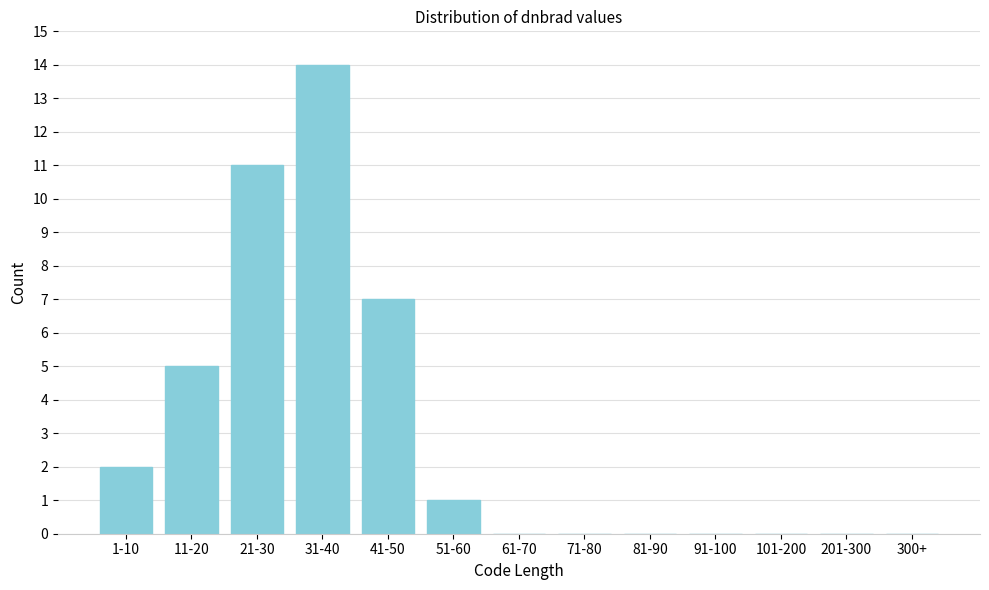

Reading right to left, list all the values displayed in this chart.

300+=0	201-300=0	101-200=0	91-100=0	81-90=0	71-80=0	61-70=0	51-60=1	41-50=7	31-40=14	21-30=11	11-20=5	1-10=2